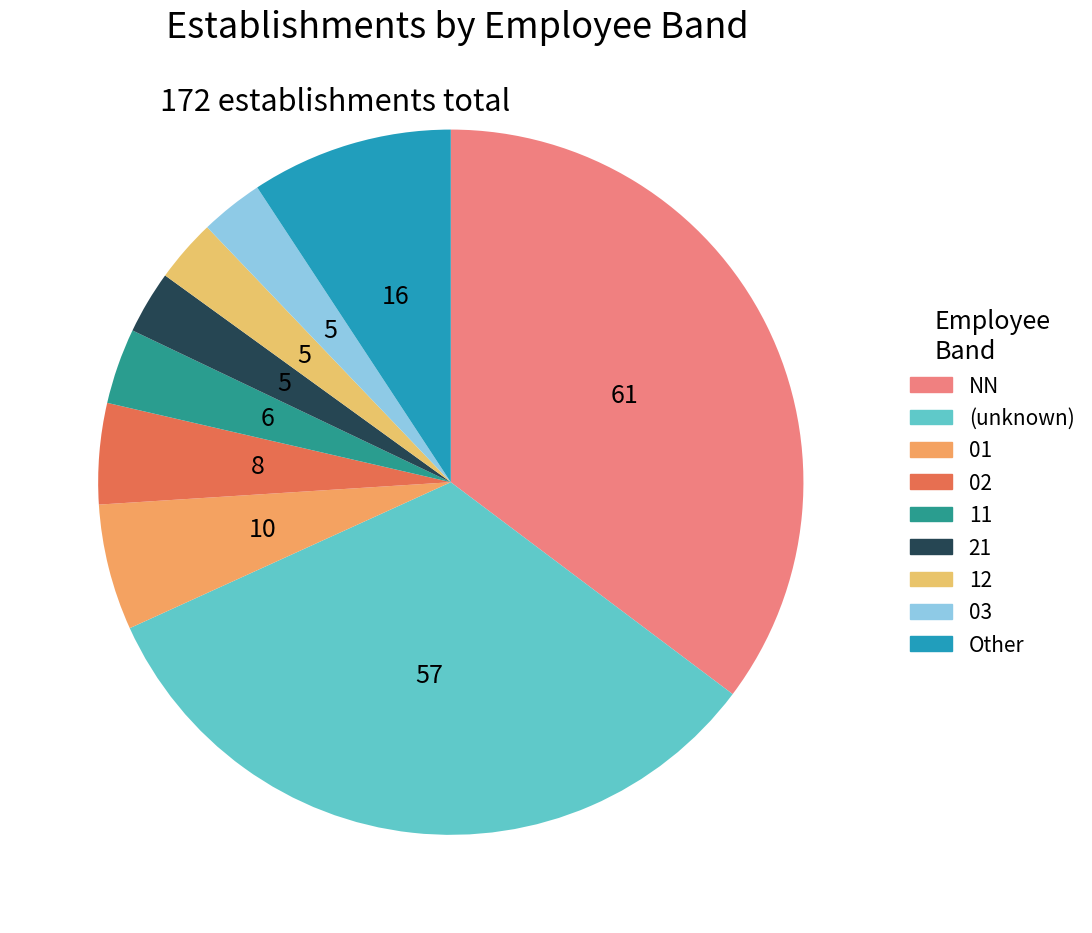

To the nearest percent, what is the difference between the 03 and NN slice percentages?

32%